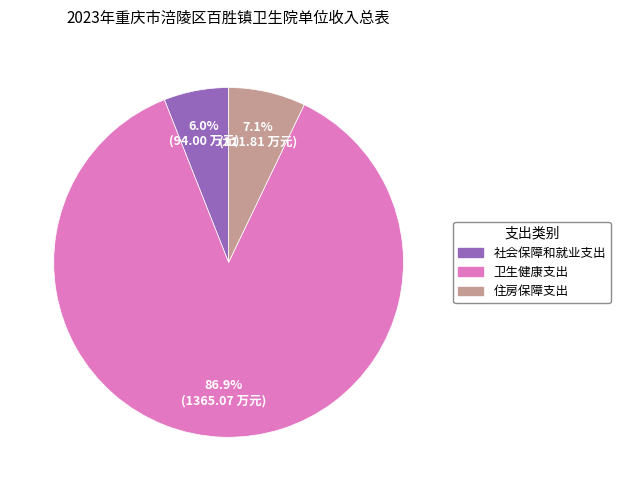

How many slices are in this pie chart?

3